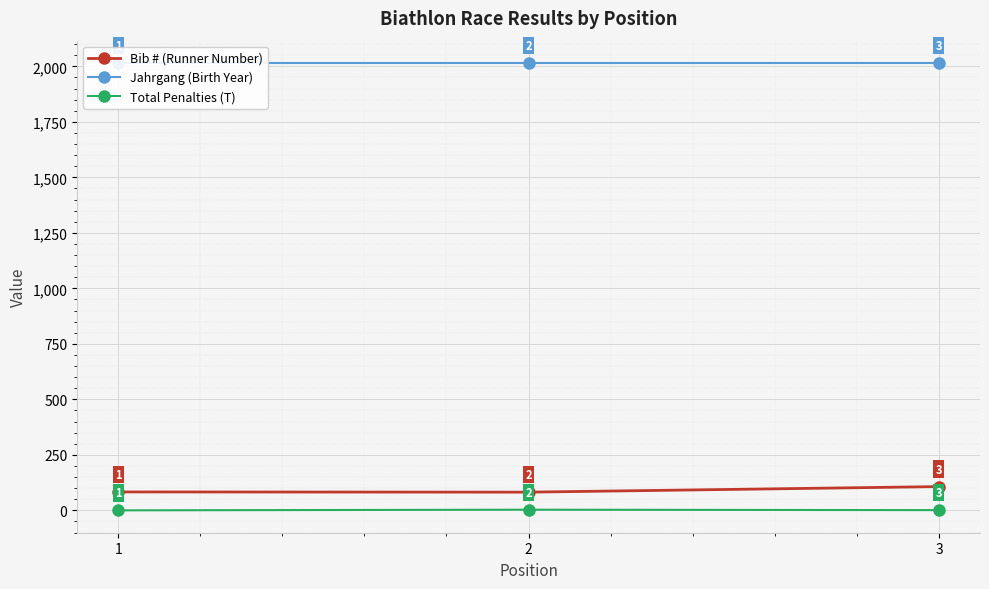

Rank the series by their maximum value, from lowest to highest.

Total Penalties (T), Bib # (Runner Number), Jahrgang (Birth Year)